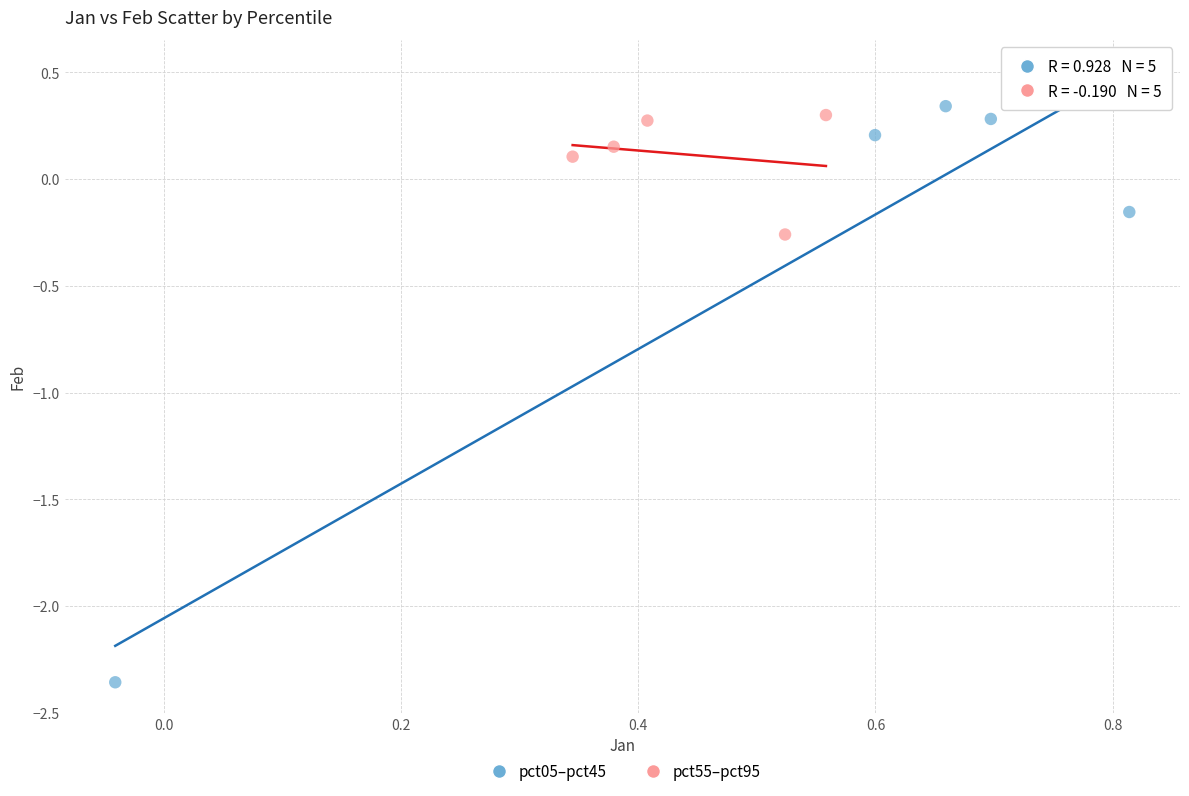

Which series contains the lowest Y value?

pct05–pct45